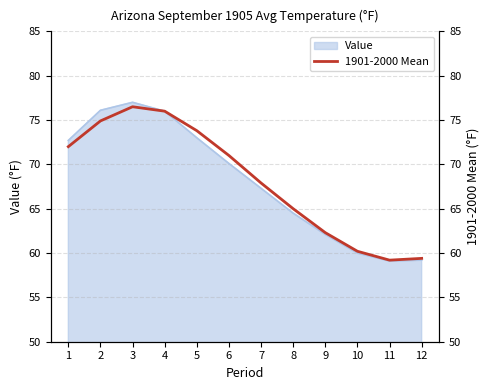

Rank the categories by value from highest to lowest.

3, 4, 2, 5, 1, 6, 7, 8, 9, 10, 12, 11